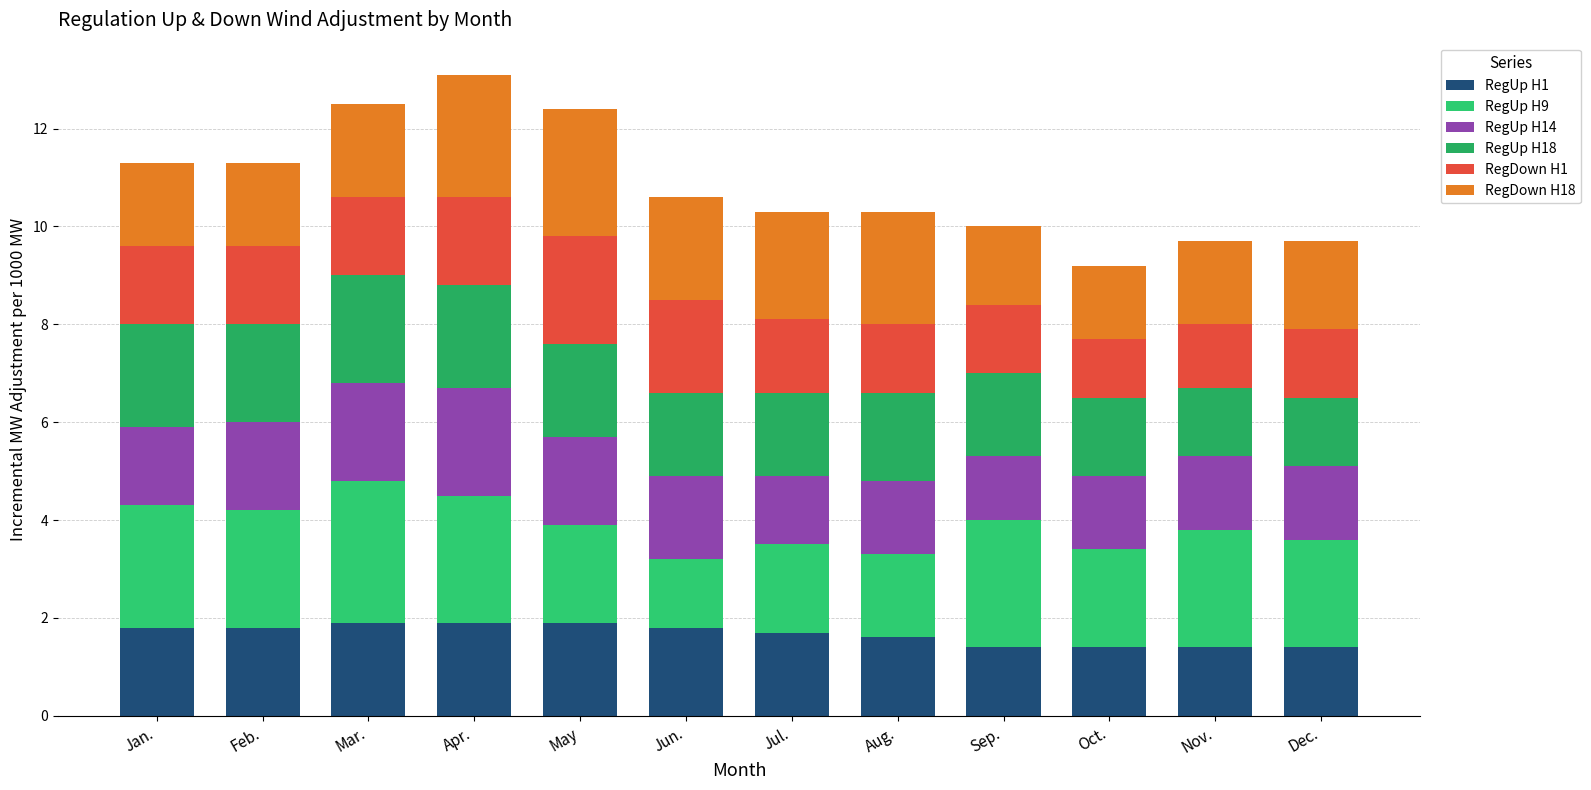

Which series has the largest range (max minus min)?

RegUp H9